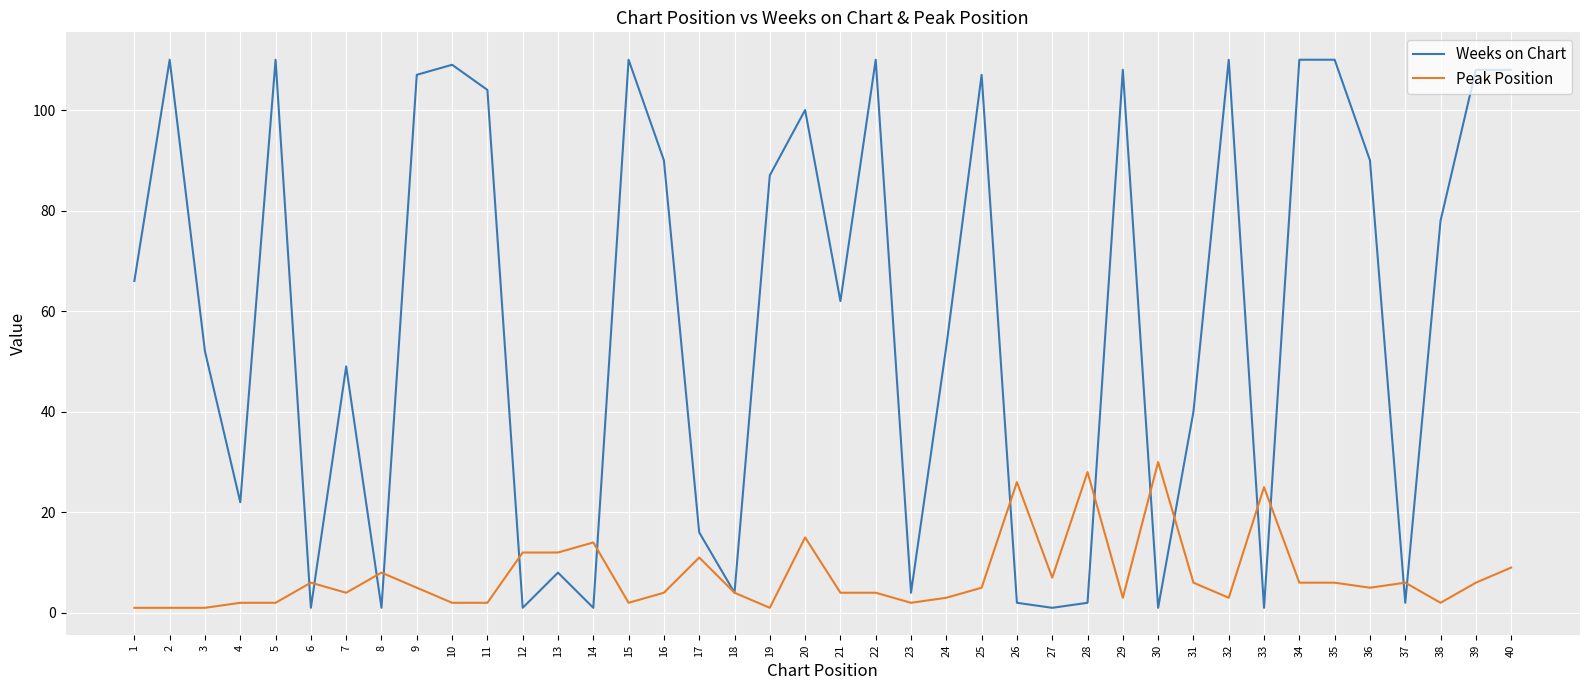

The value of Weeks on Chart at 24 is 53. True or false?

True